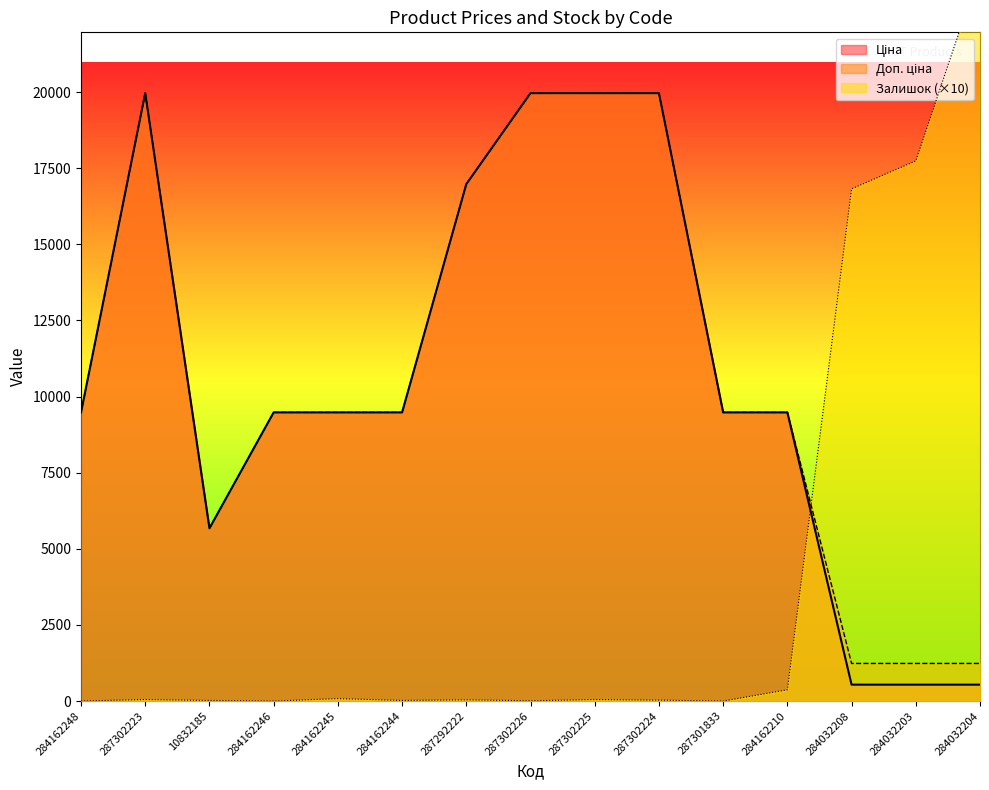

Where does the Ціна series first go above 9480?

284162248